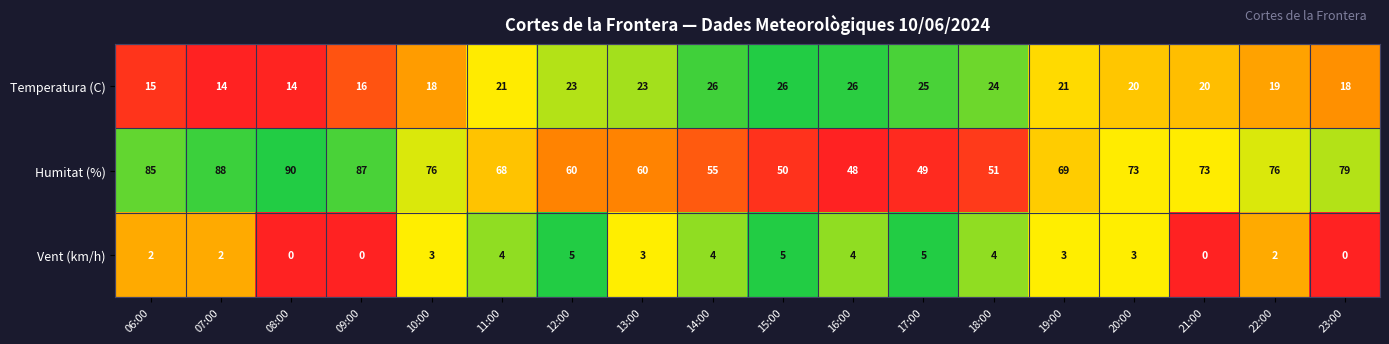

Which series has the widest spread of values?

Humitat (%)